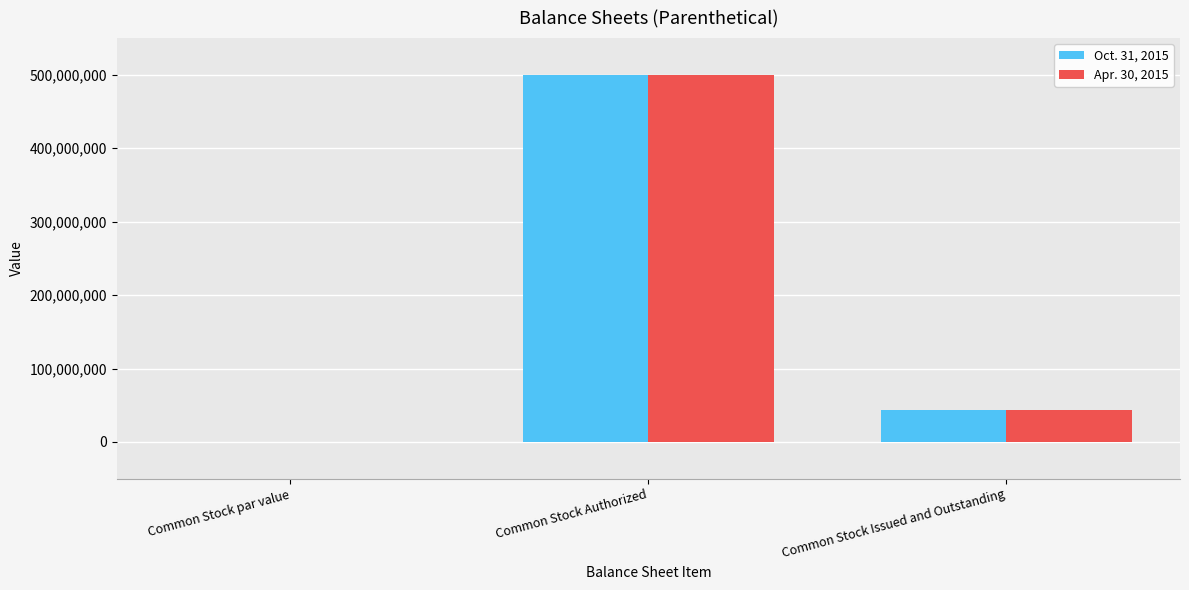

Is the value of Oct. 31, 2015 at Common Stock Issued and Outstanding greater than the value of Apr. 30, 2015 at Common Stock par value?

Yes